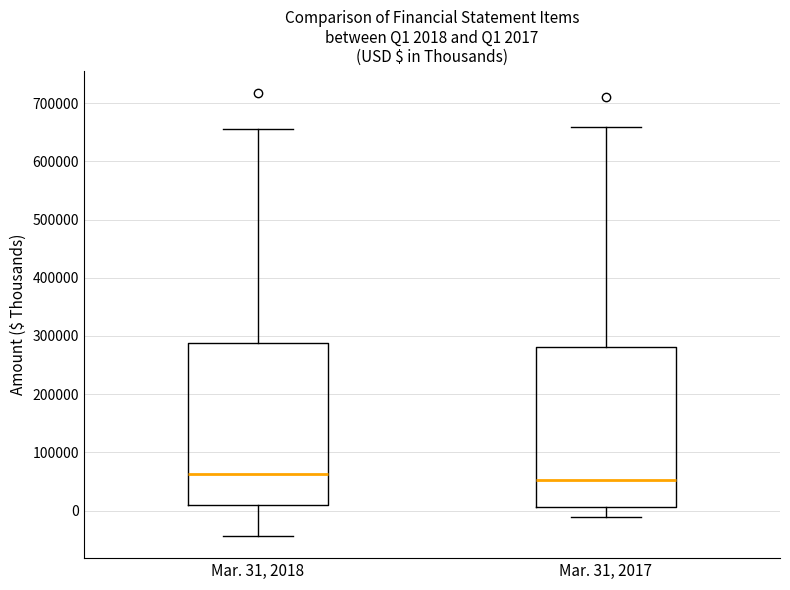

Which box has the highest median line?

Mar. 31, 2018